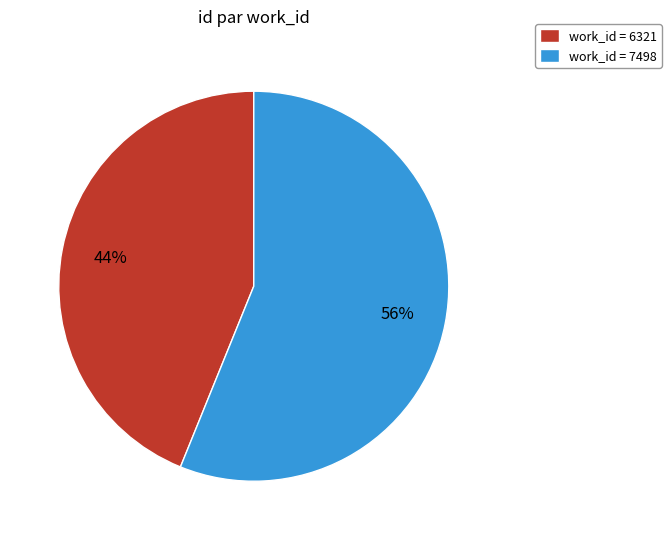

True or false: work_id = 6321 accounts for 44% of the total.

True